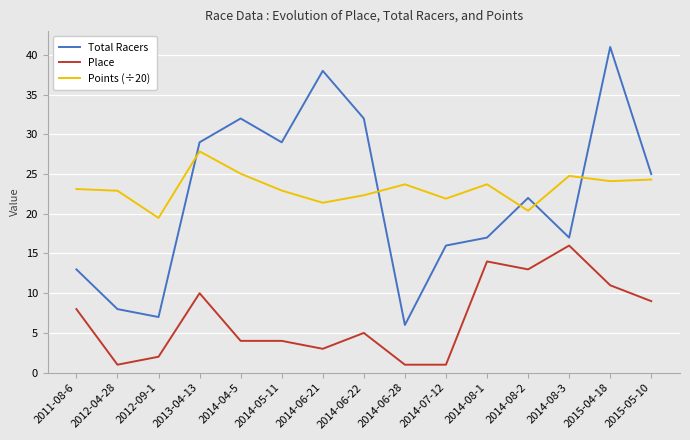

What value does the Total Racers series have at 2015-05-10?

25.0